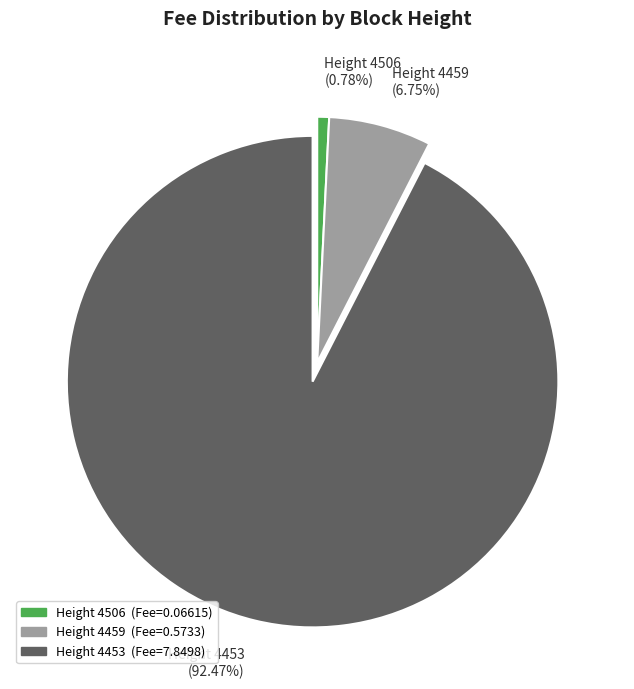

How many segments does this pie chart have?

3